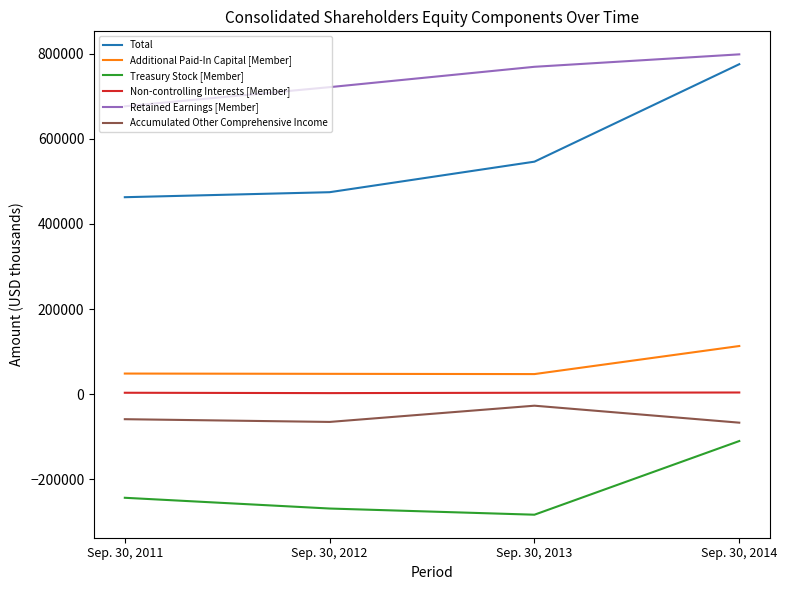

How many lines are shown in the chart?

6